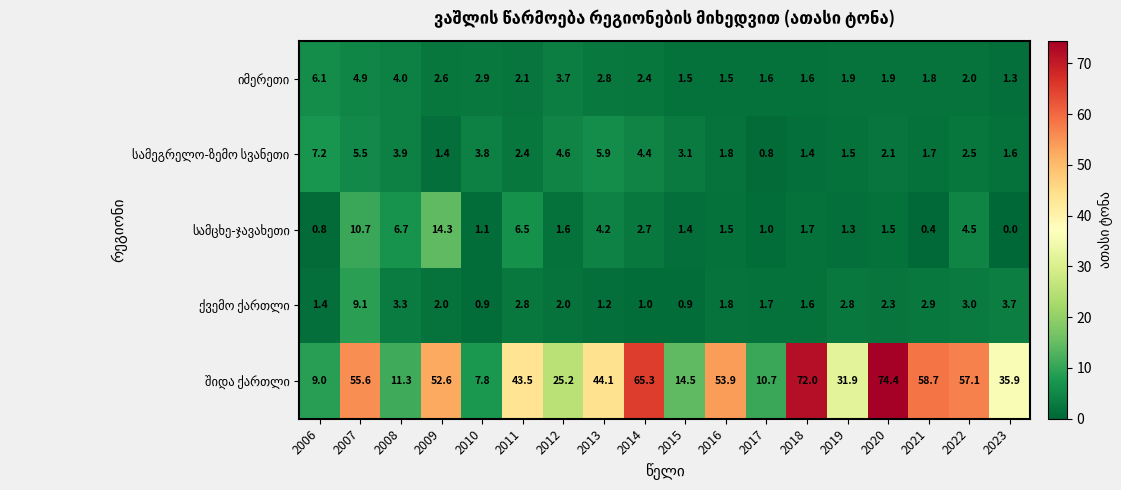

Which label corresponds to the smallest value in the chart?

2023